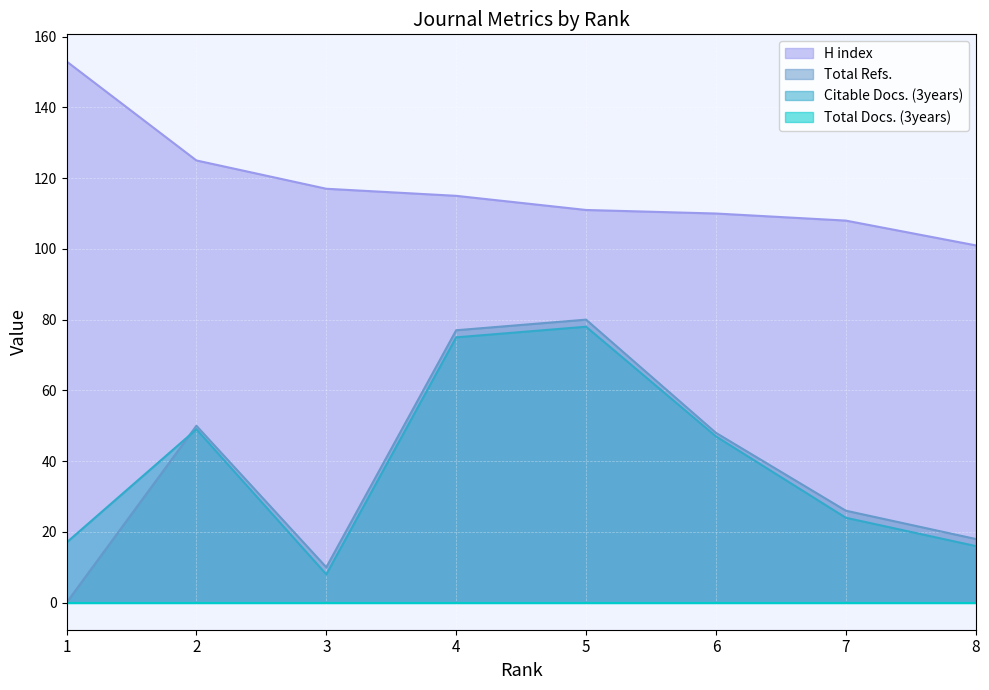

Is the value of Total Refs. at 8 greater than the value of H index at 7?

No